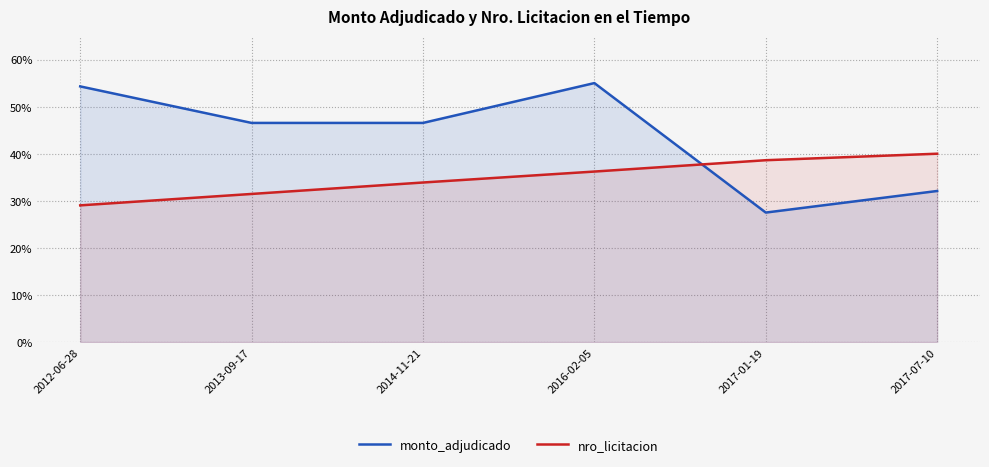

How many distinct data groups are displayed?

2